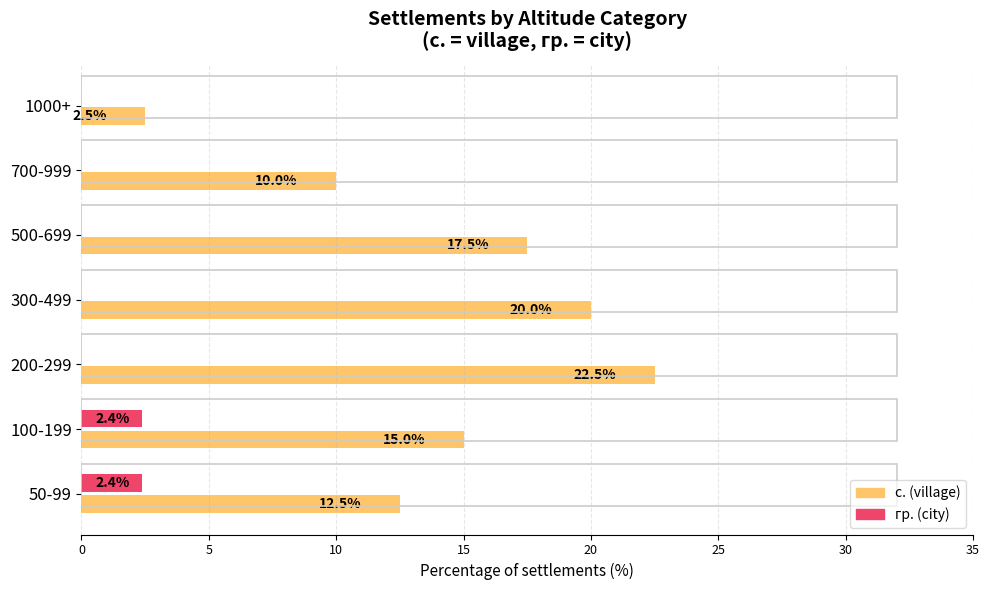

What are all the series names shown in the legend?

с. (village), гр. (city)